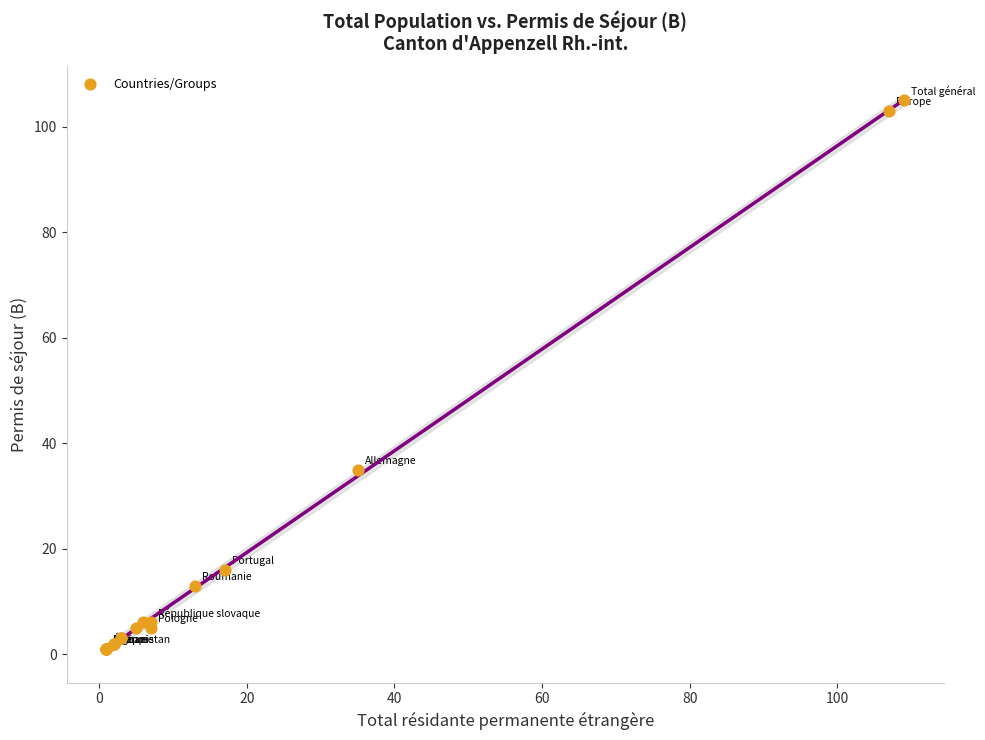

What Y value in the scatter plot is closest to 53?

35